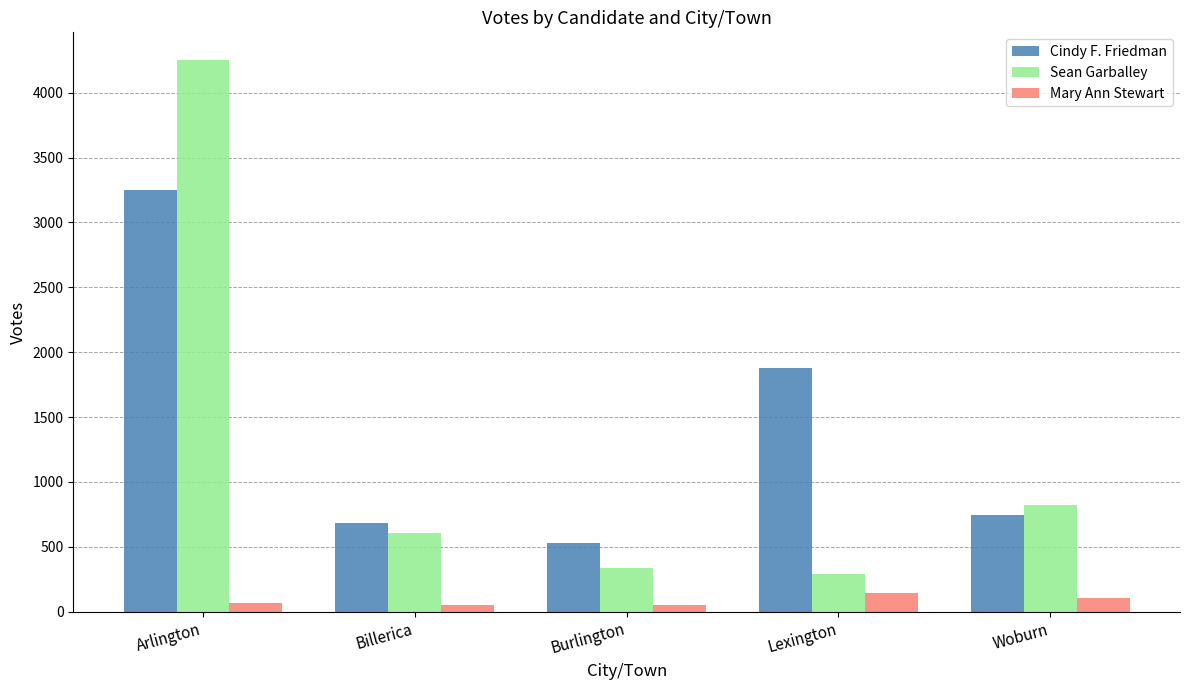

What is the lowest value of the Mary Ann Stewart series?

48